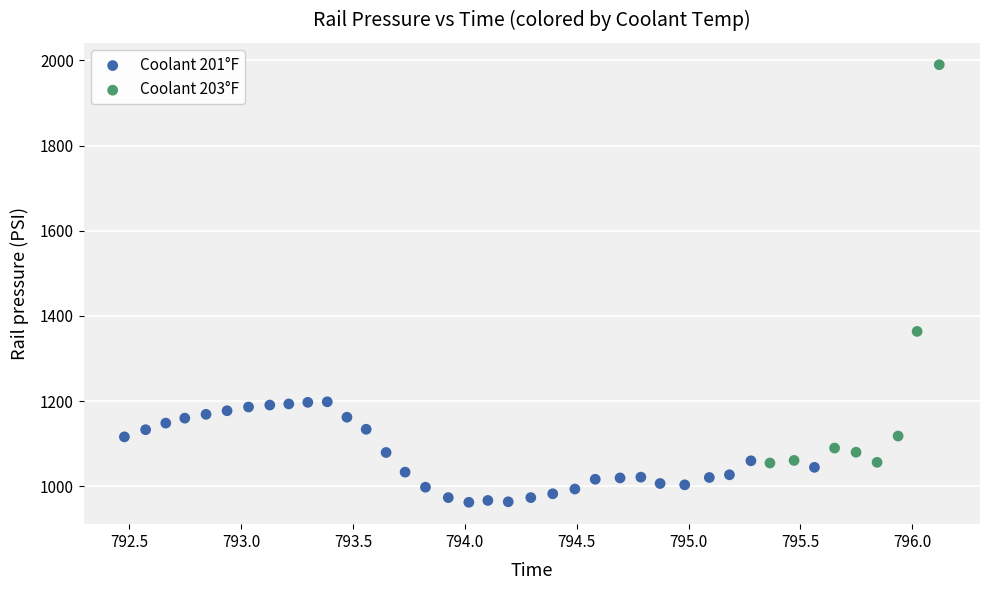

Which series contains the highest Y value?

Coolant 203°F